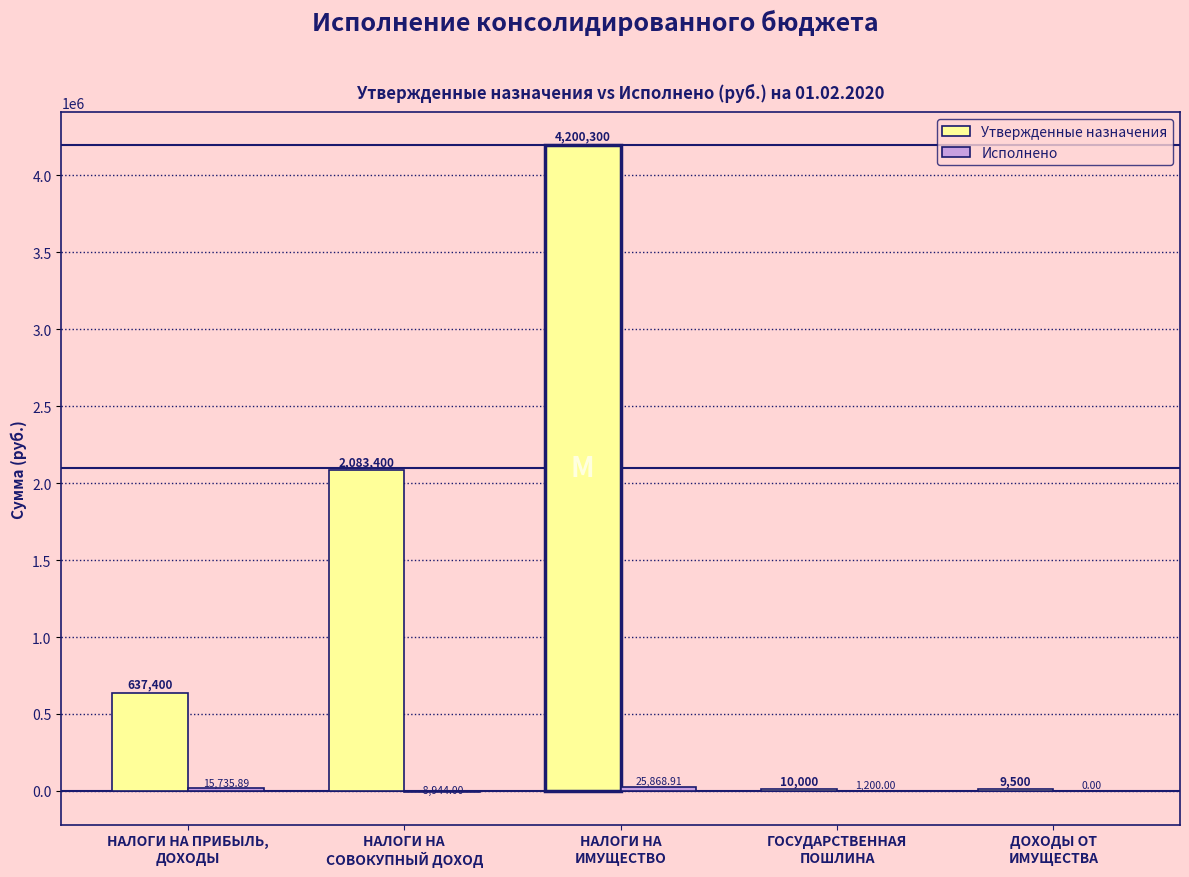

Which series has the largest total across all categories?

Утвержденные назначения